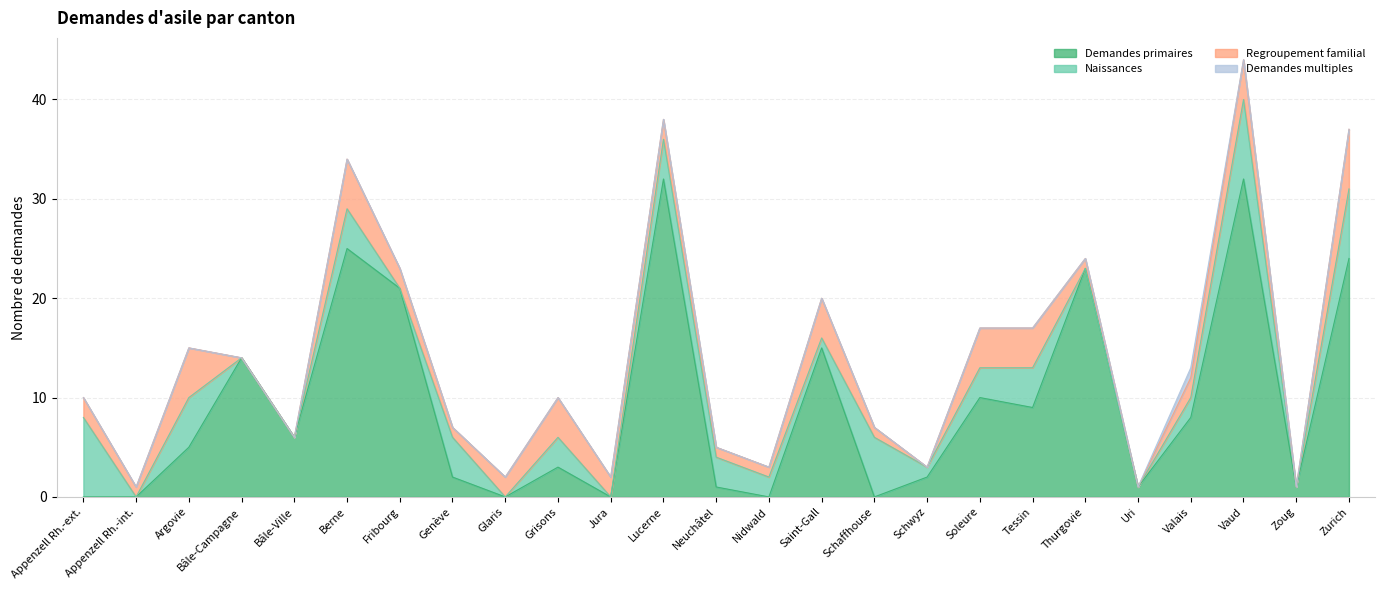

What is the maximum value for Demandes primaires?

32